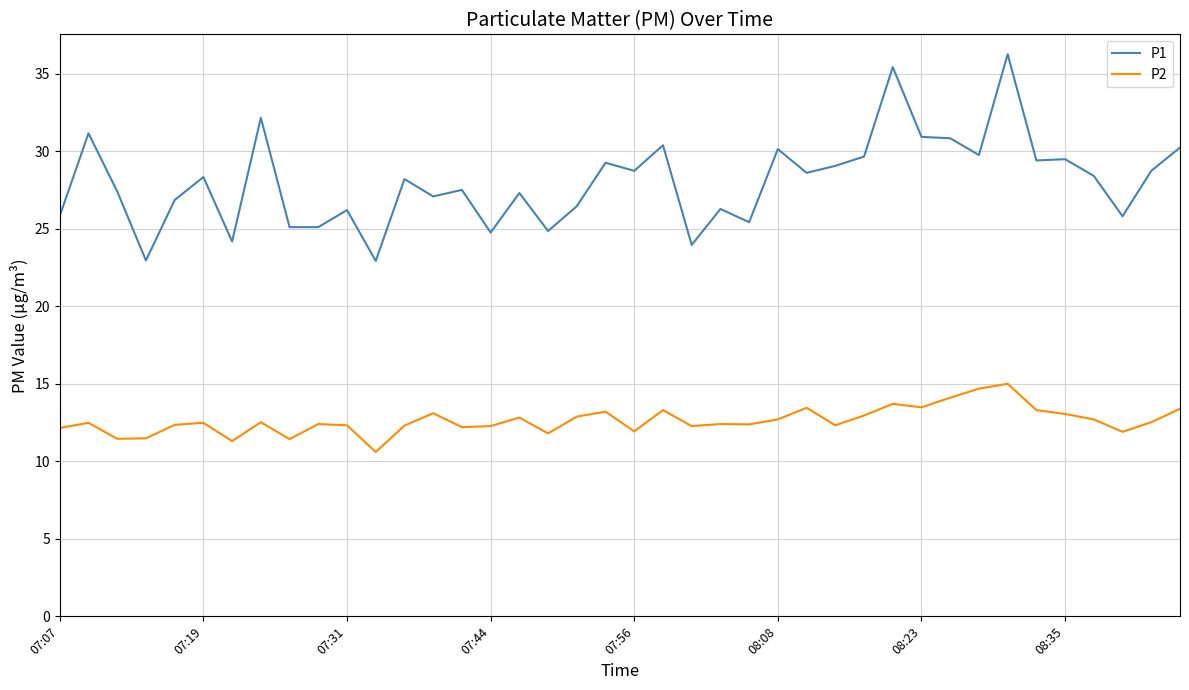

What is the highest value of the P2 series?

15.0